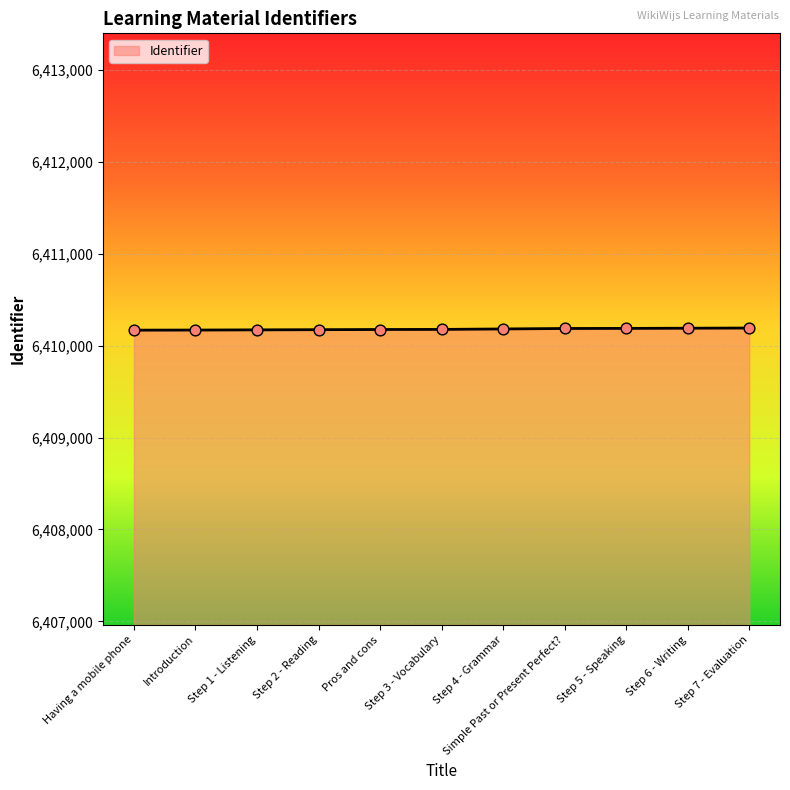

What is the change in value from Pros and cons to Step 5 - Speaking?

+12